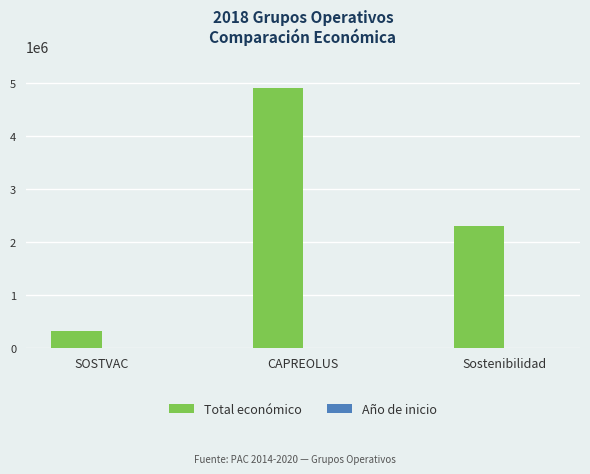

Which series changed the most between CAPREOLUS and Sostenibilidad?

Total económico